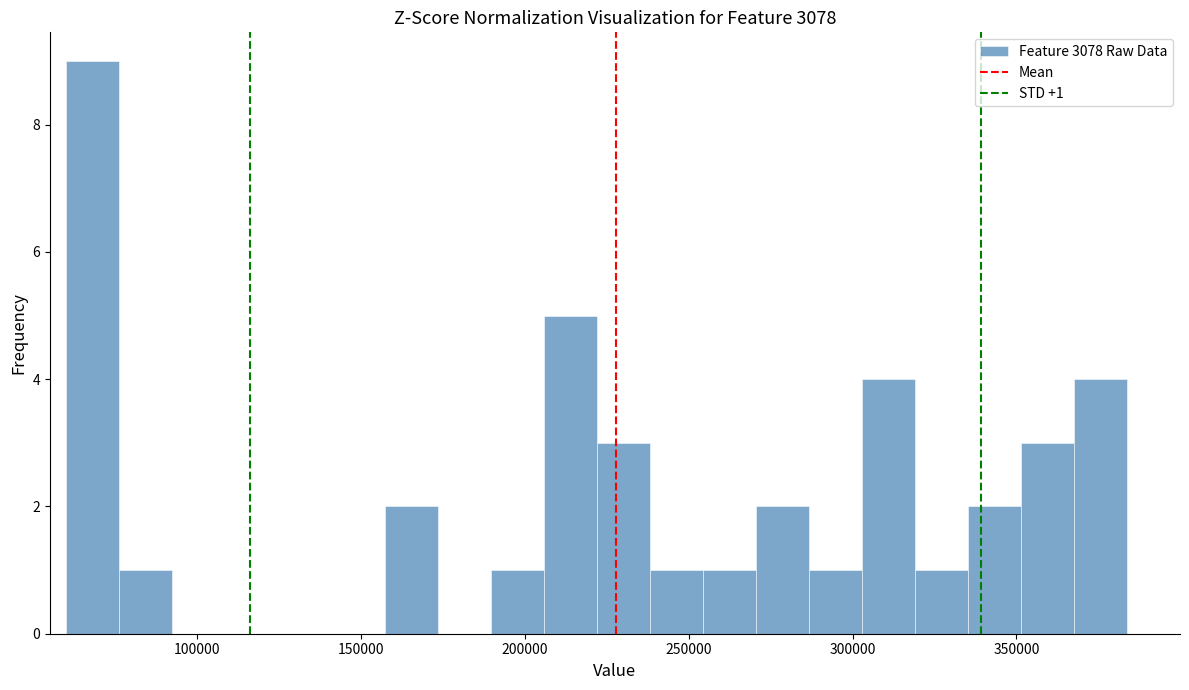

Around what value on the x-axis is the tallest bar? Give the approximate position of its centre, as read against the axis.

70000